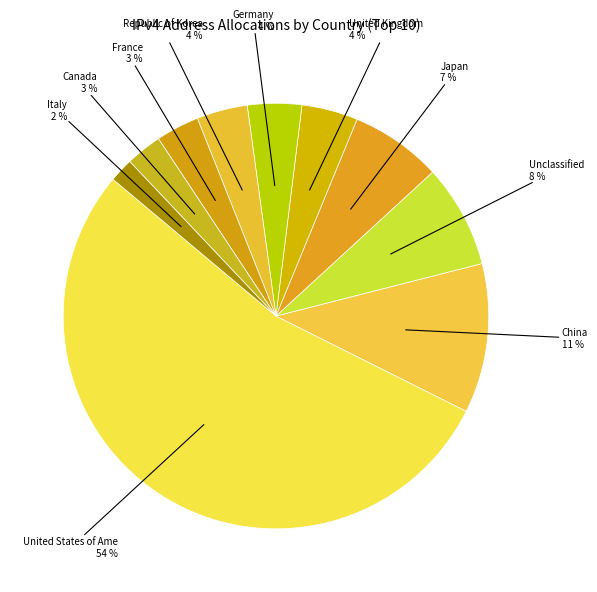

Count the number of slices in the pie.

10